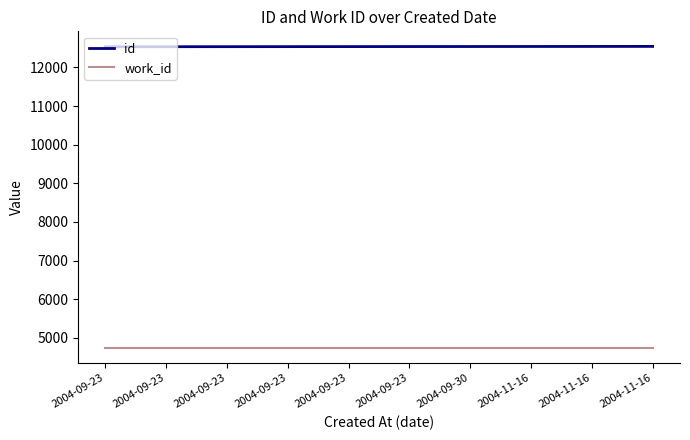

What is the value of the id point at the 3rd from the left?

12533